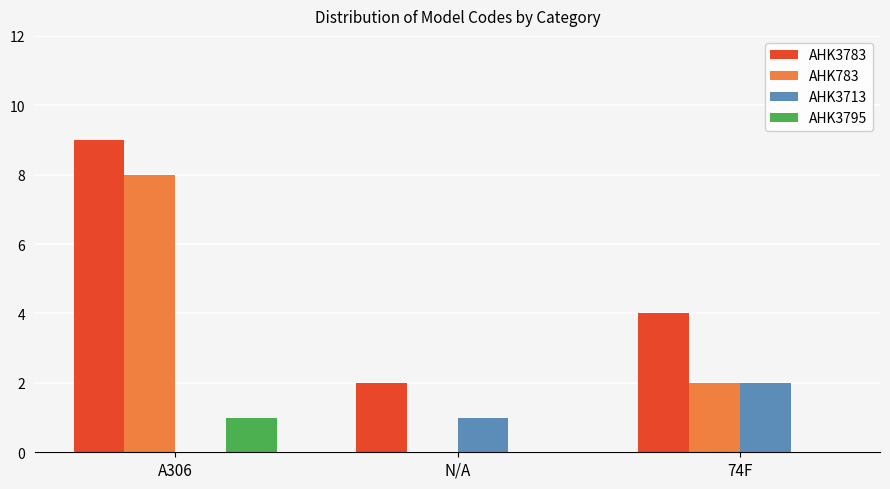

The AHK3713 series shows 1 at A306. True or false?

False